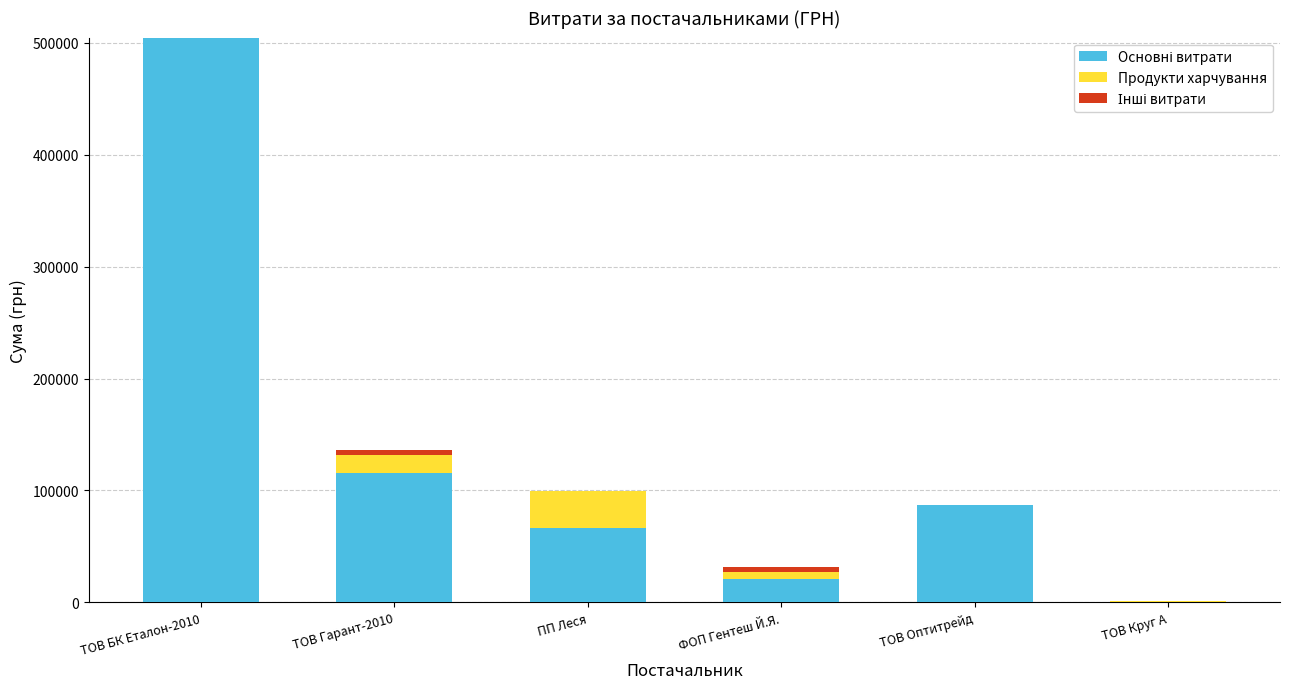

What is the total value across all series at ТОВ БК Еталон-2010?

504670.2